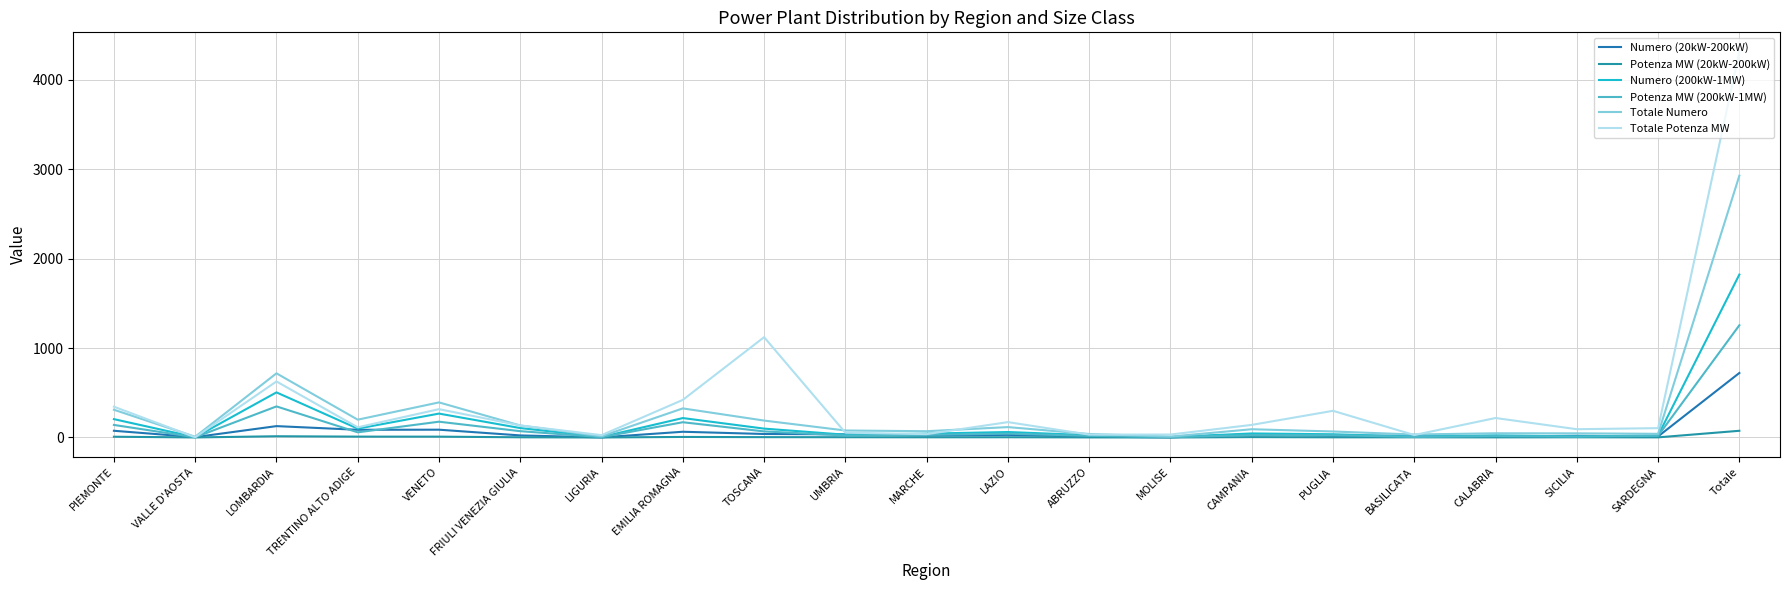

What is the difference between the maximum and minimum values in the Potenza MW (20kW-200kW) series?

74.8